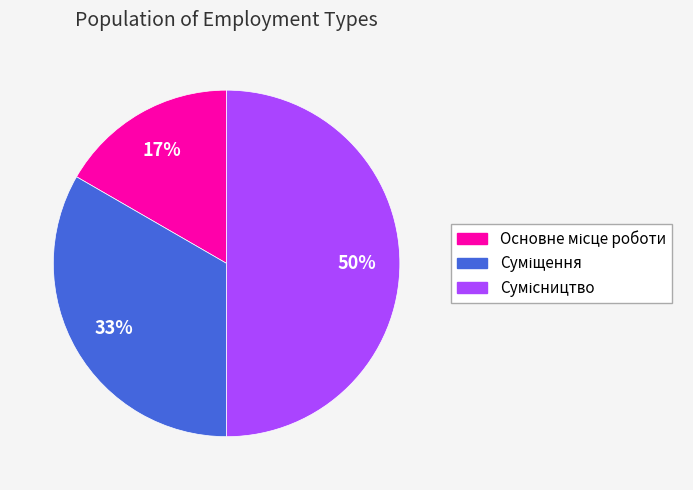

To the nearest percent, what is the average slice percentage?

33%